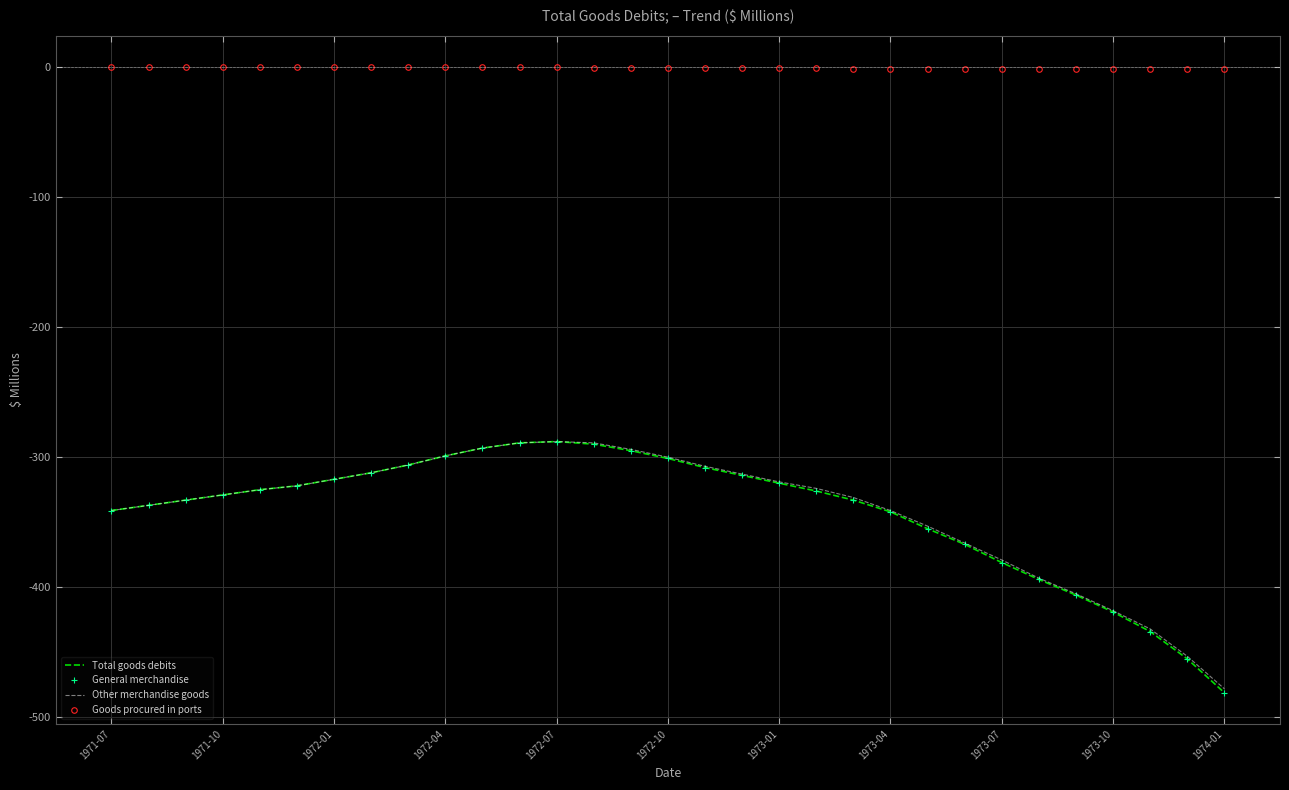

True or false: Total goods debits has more than 1 interior local peaks.

False